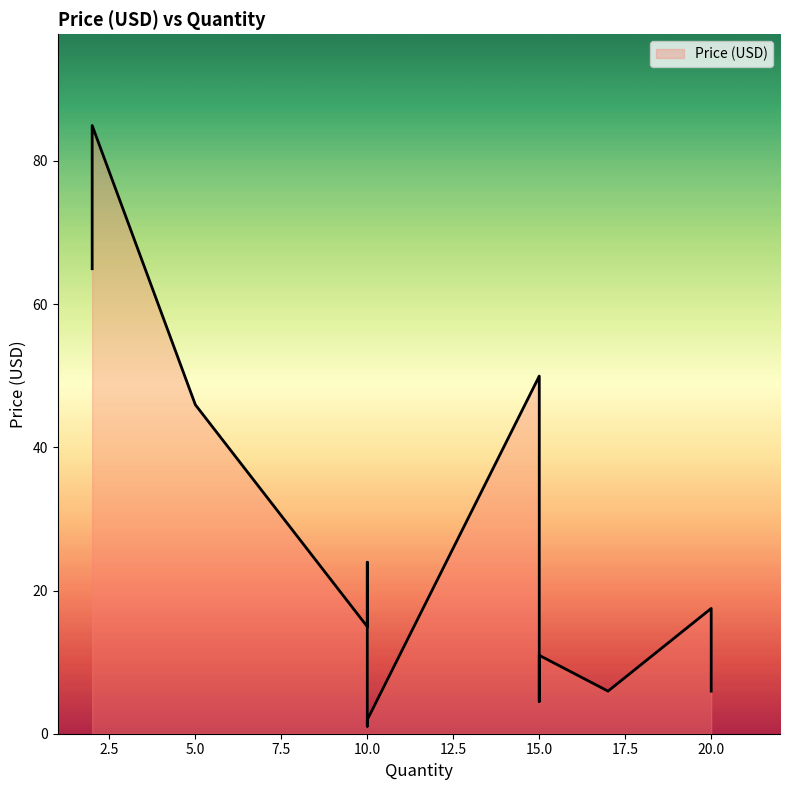

What is the maximum value shown in the chart?

85.0